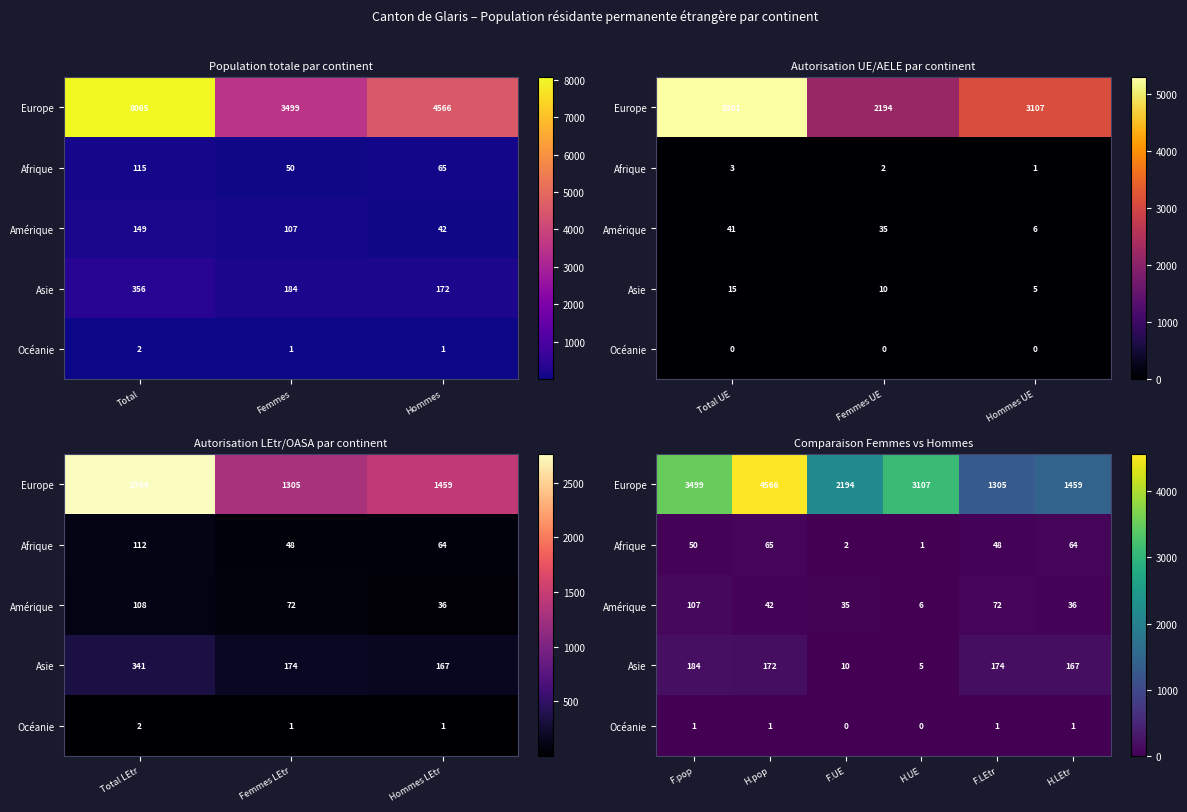

What is the difference between the maximum and minimum values in the Europe series?

3261